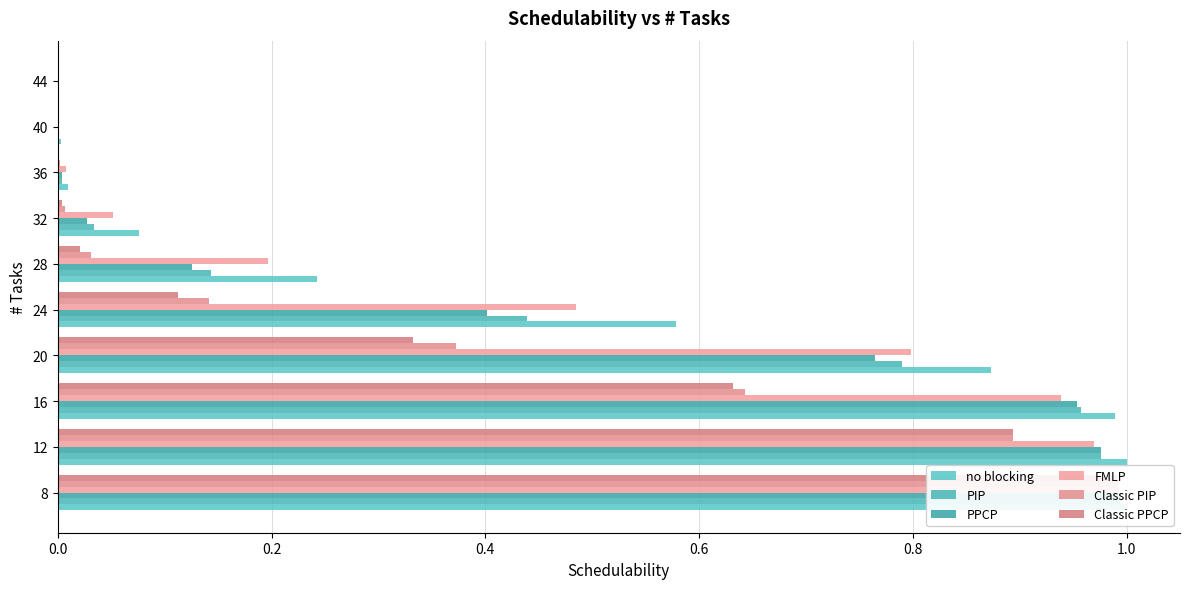

Read the Classic PIP value at 20.

0.4